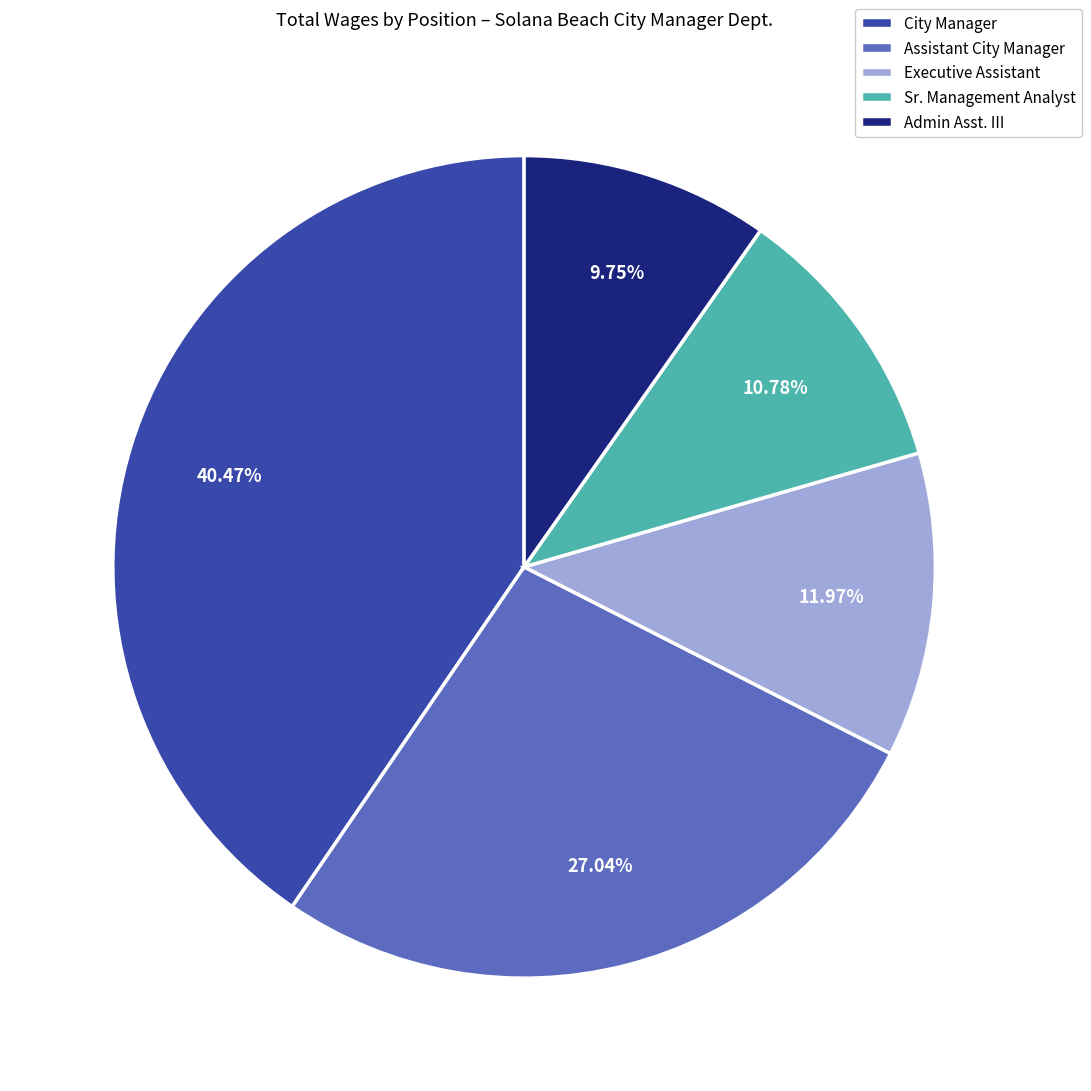

How many segments does this pie chart have?

5